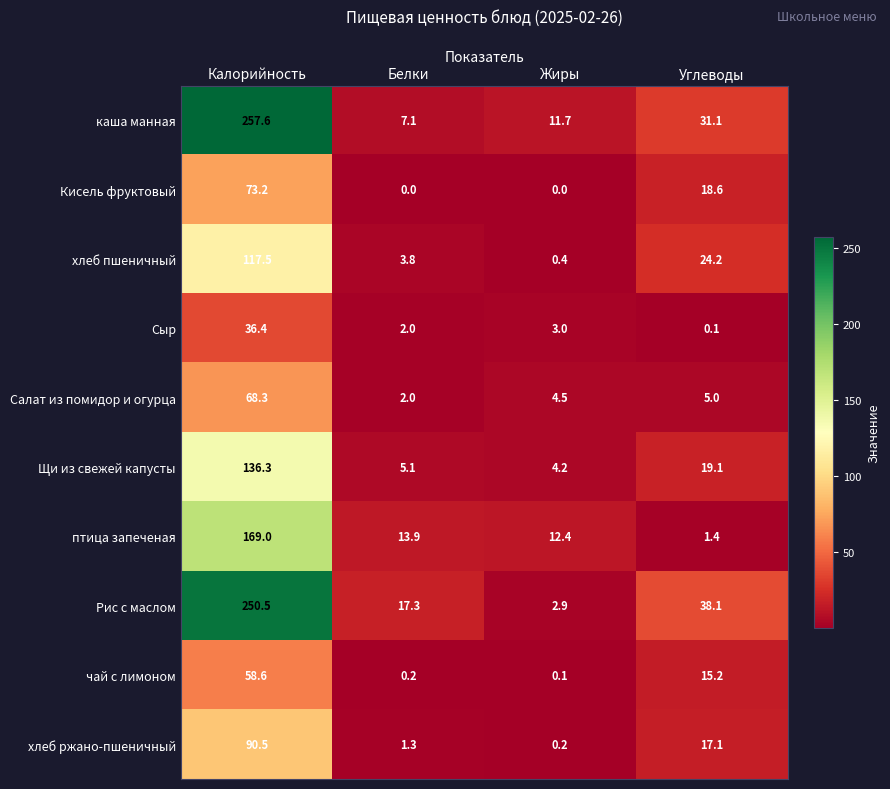

Between Калорийность and Жиры, which series saw the biggest shift?

Рис с маслом